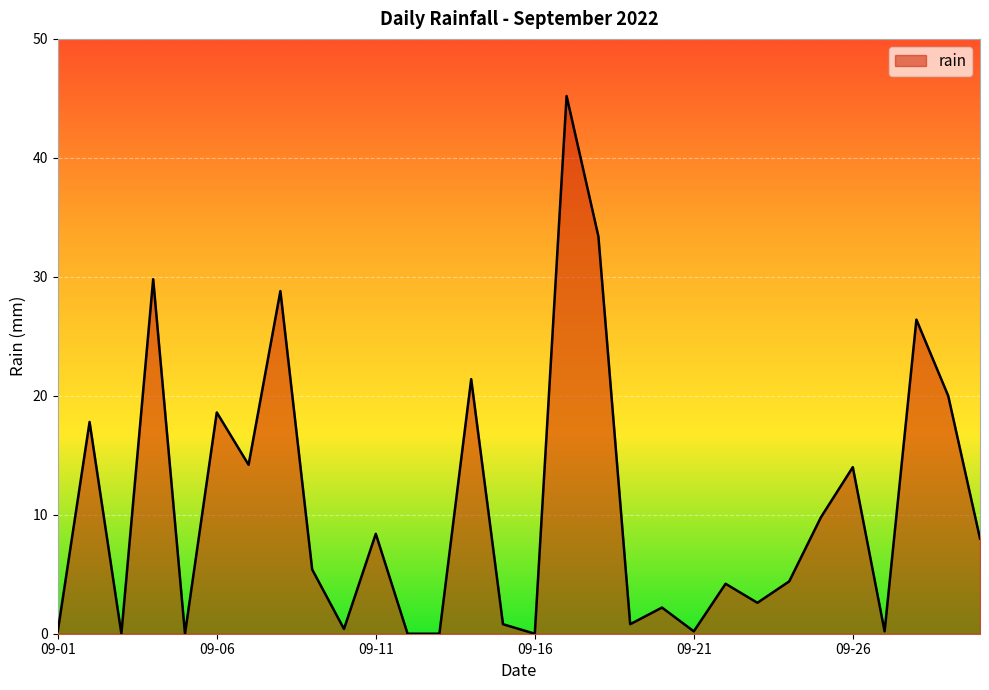

What is the maximum value shown in the chart?

45.2